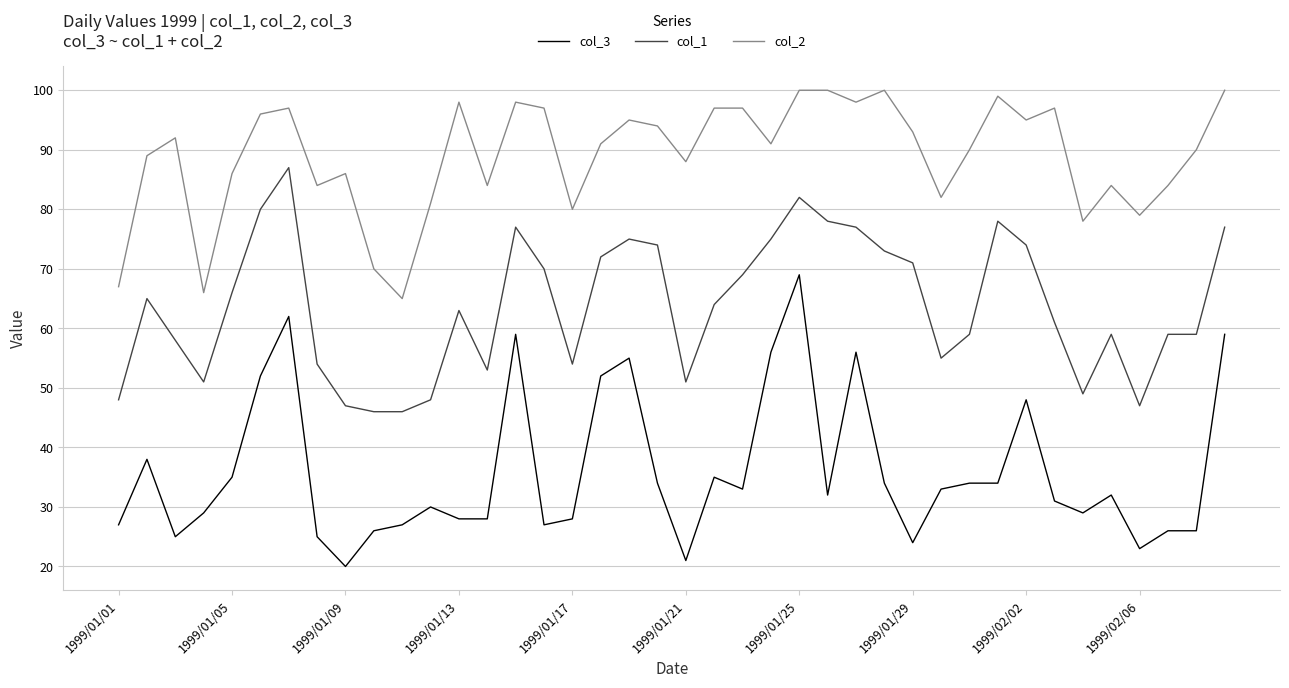

What are all the series names shown in the legend?

col_3, col_1, col_2